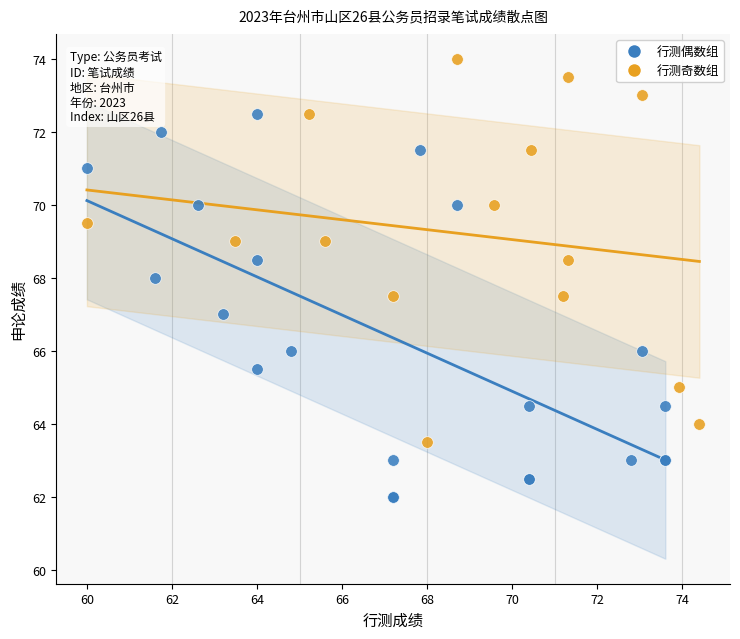

Which series contains the highest Y value?

行测奇数组